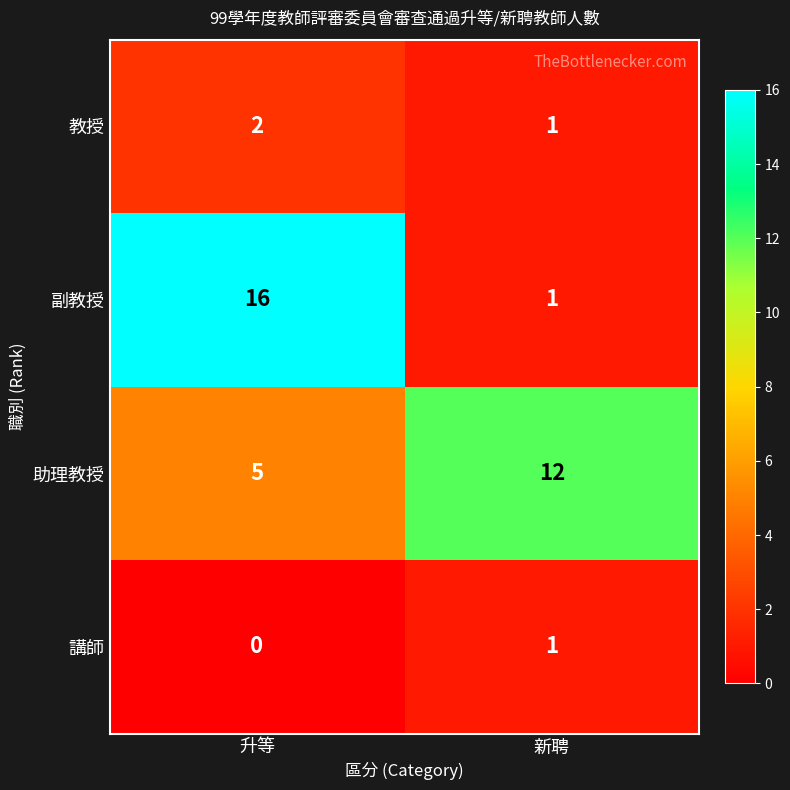

Which series has the widest spread of values?

副教授